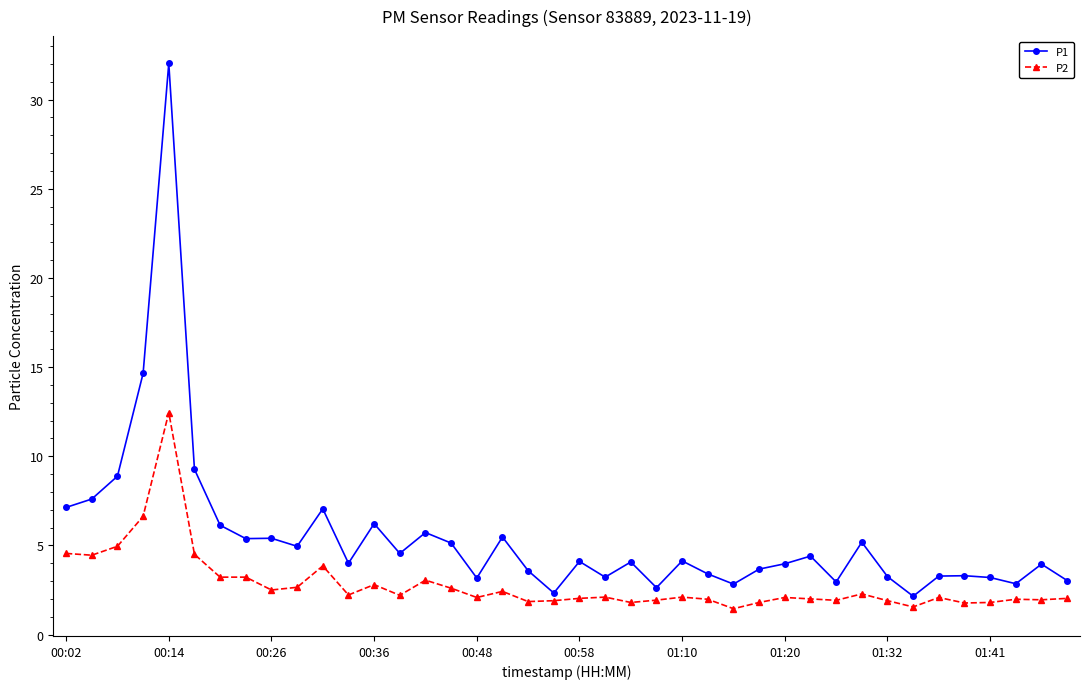

At how many categories does at least one series exceed 1?

40